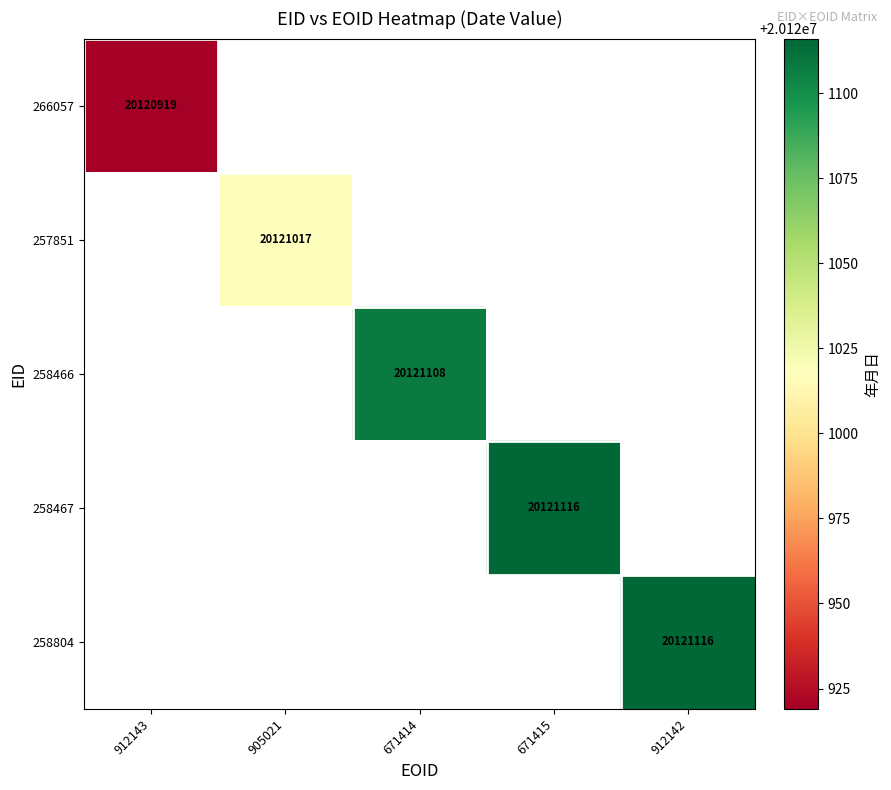

True or false: 258467 has a value of 7208759 at 671415.

False